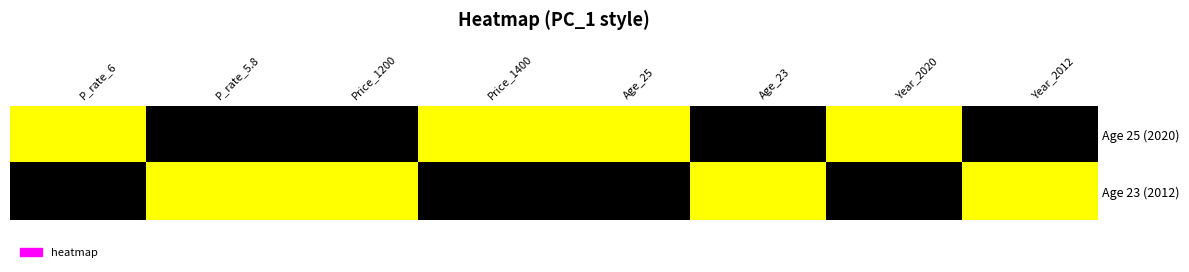

What is the total value across all series at Age_25?

1.0